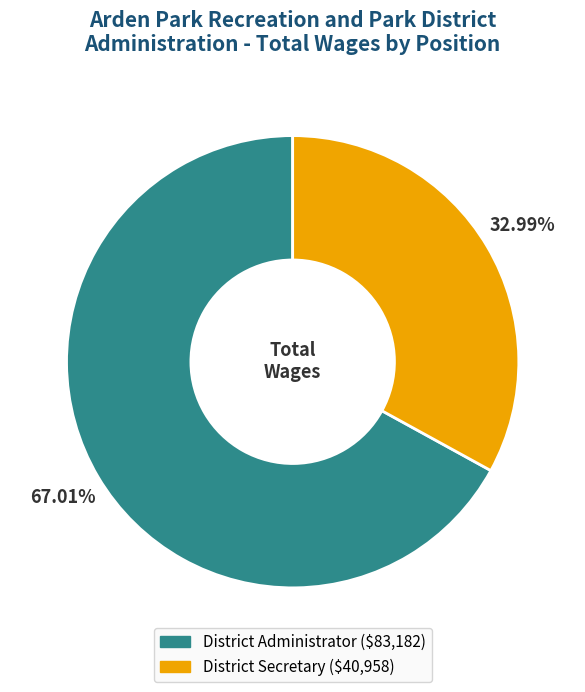

To the nearest percent, what portion does District Administrator represent?

67%